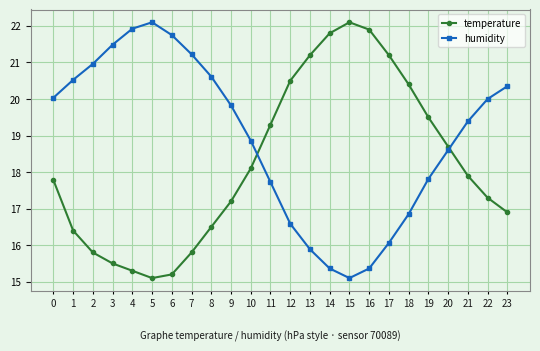

What is the difference between the second highest and minimum values in the temperature series?

6.8